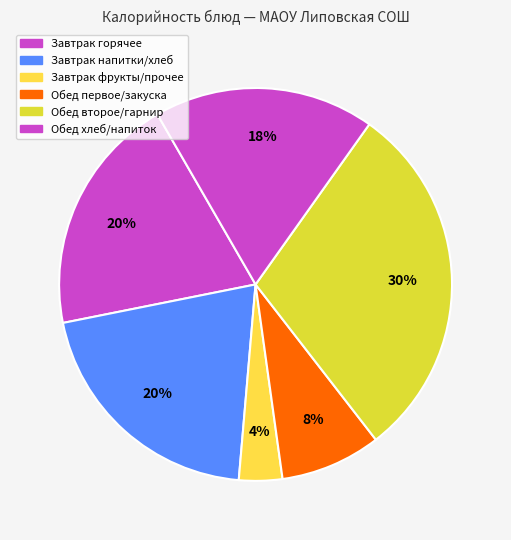

Is there any slice that represents more than half of the pie?

No